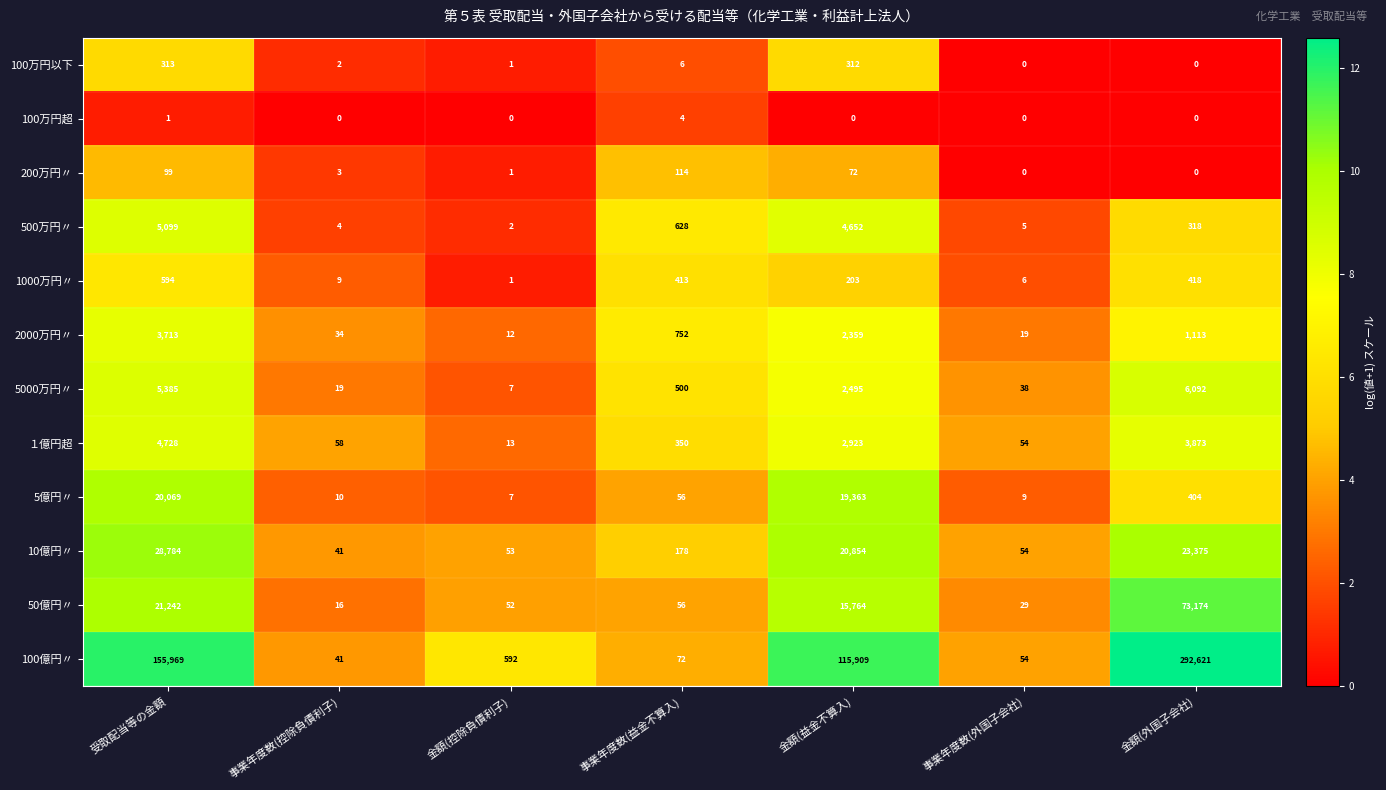

What is the total value across all series at 金額(外国子会社)?

401388